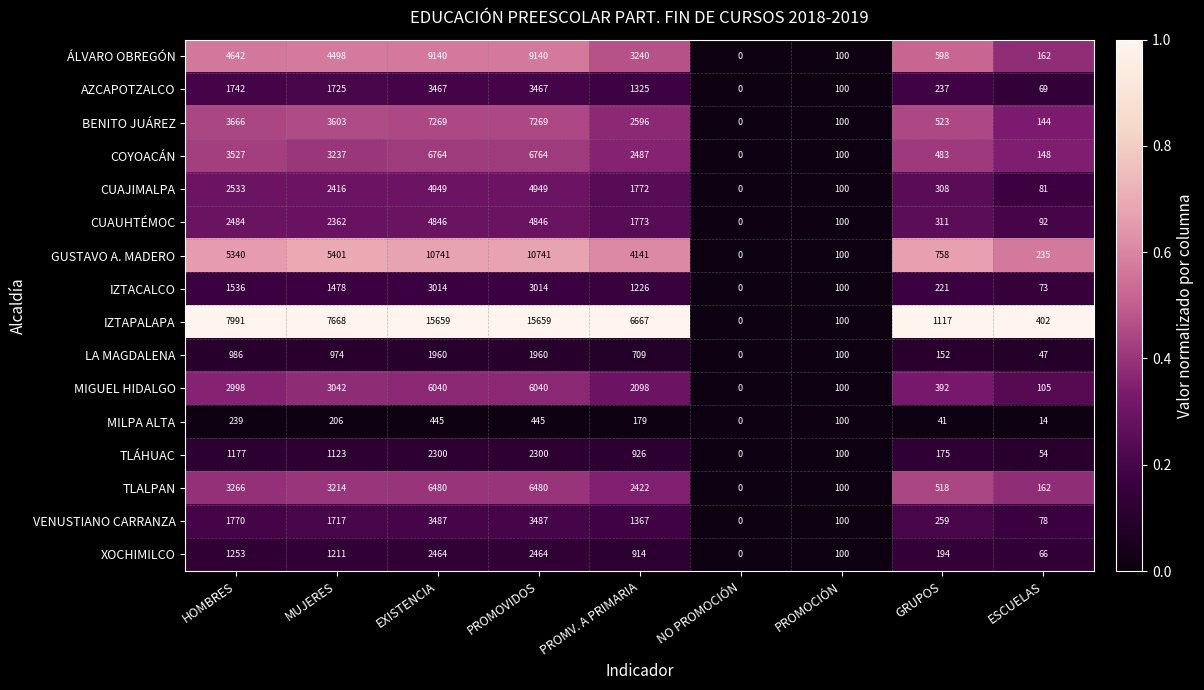

What is the average value of the IZTACALCO series?

1185